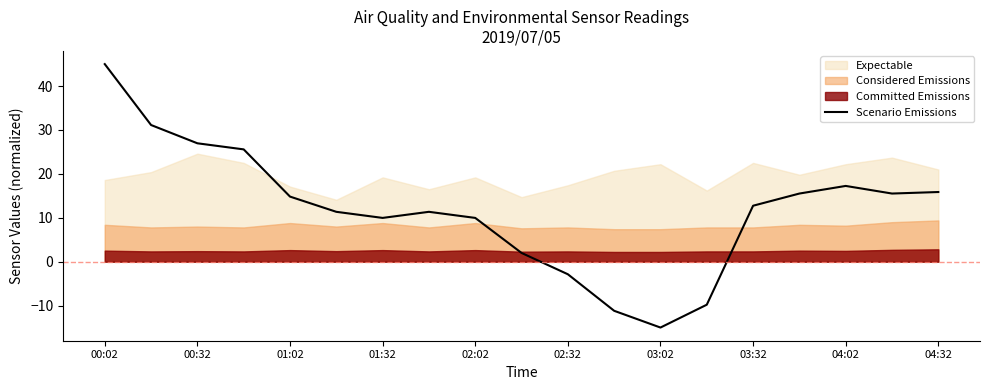

What is the average value?

11.9